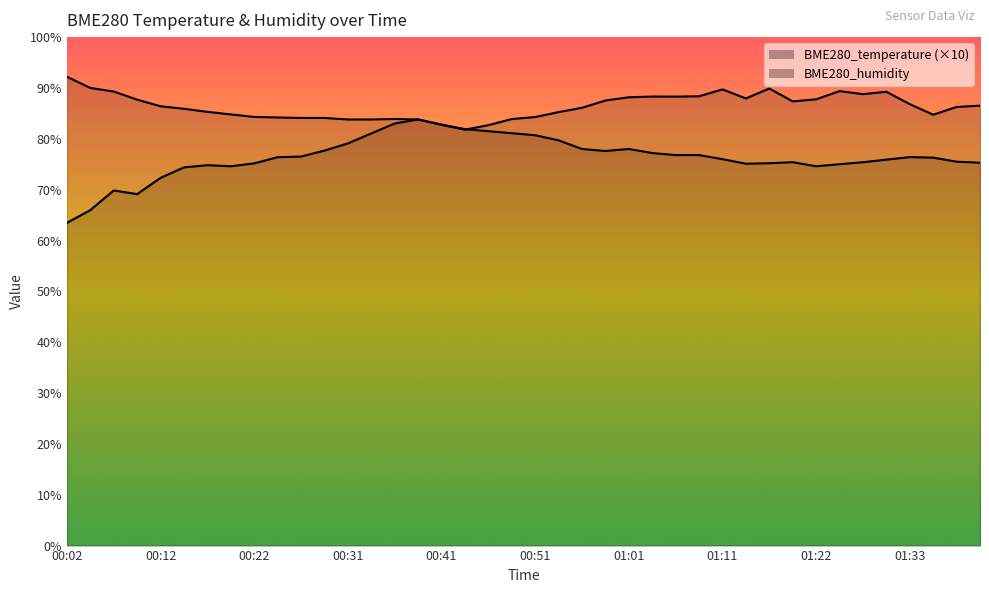

Which has a higher value, 01:38 or 00:22?

00:22